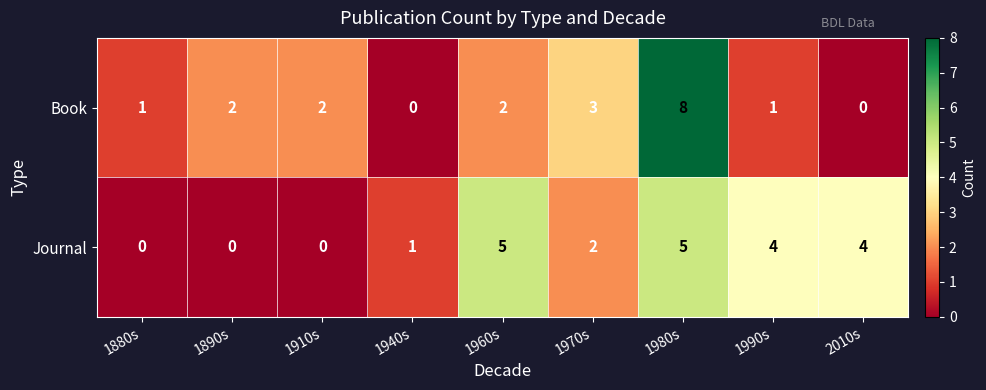

What is the highest value of the Journal series?

5